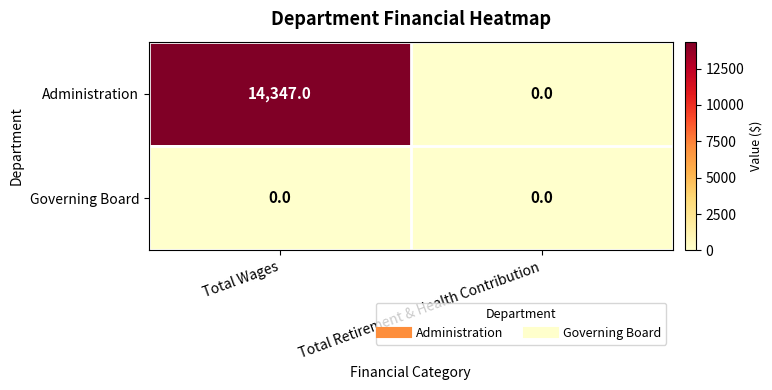

What is the difference between the maximum and minimum values in the Administration series?

14347